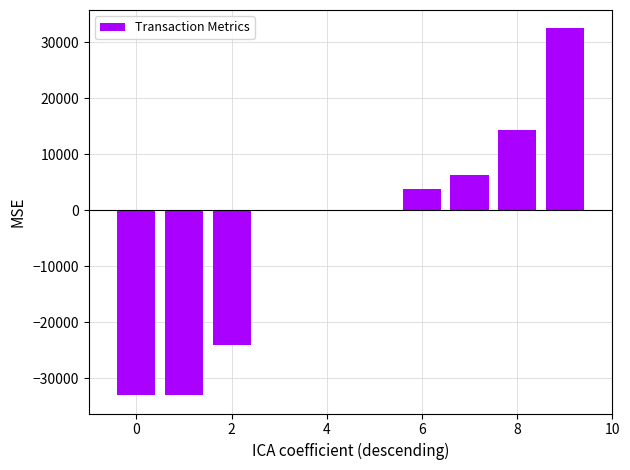

What is the maximum value shown in the chart?

32451.0